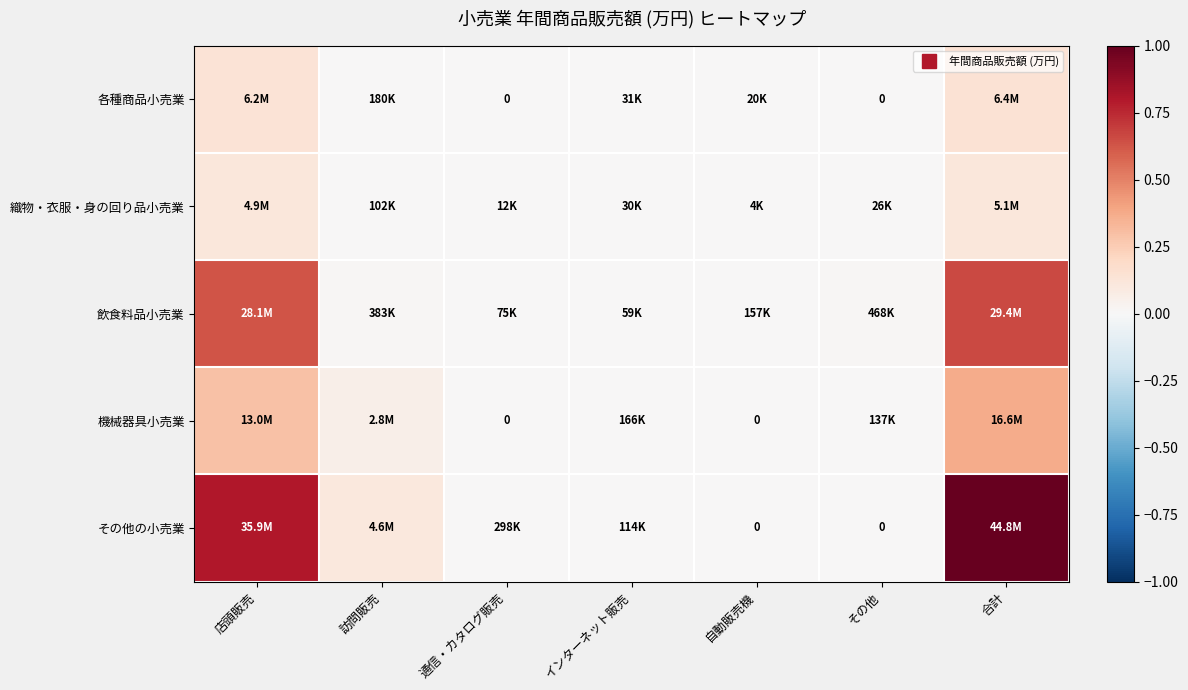

Where is 各種商品小売業 nearest to the value 0?

通信・カタログ販売